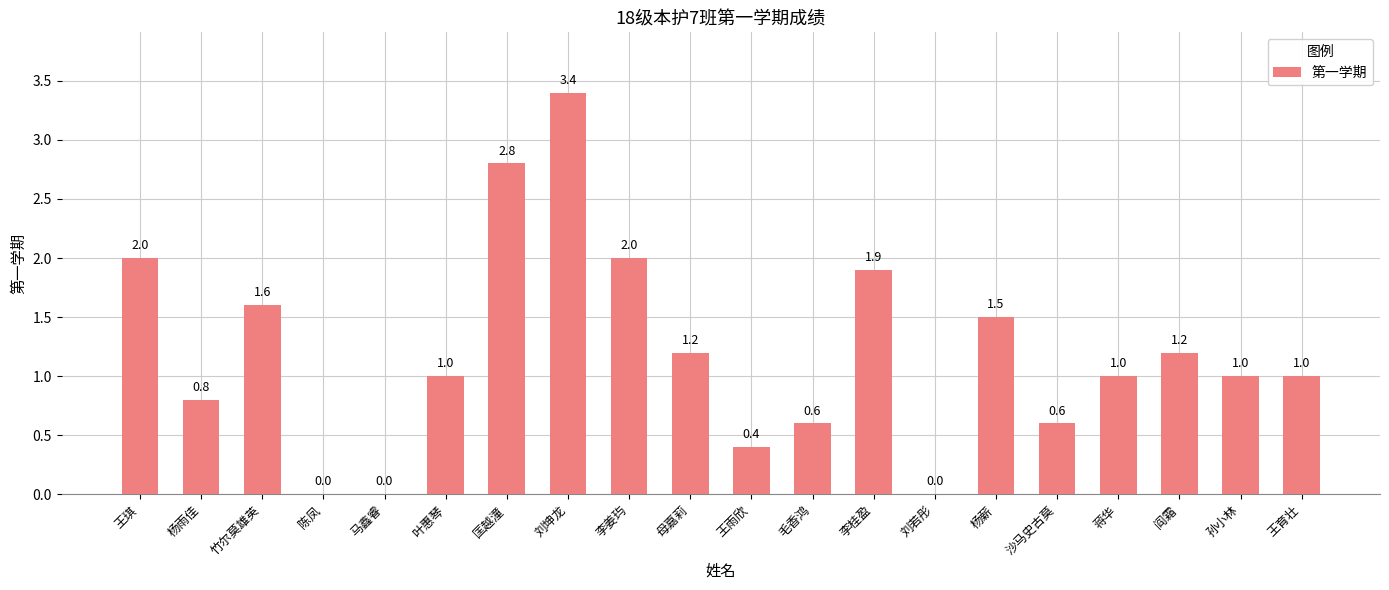

What is the sum of all values?

24.0